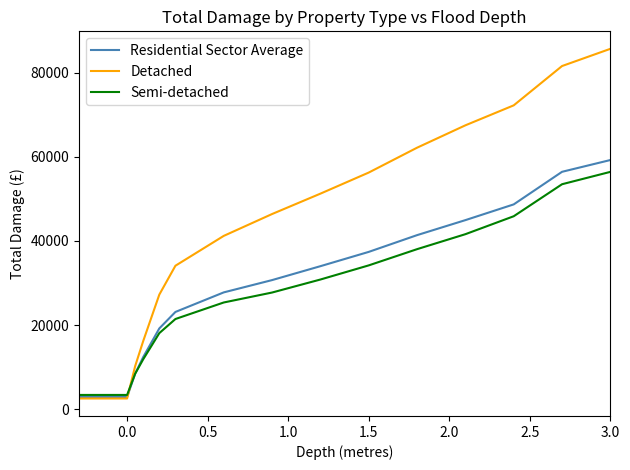

What is the difference between the maximum and minimum values in the Residential Sector Average series?

56290